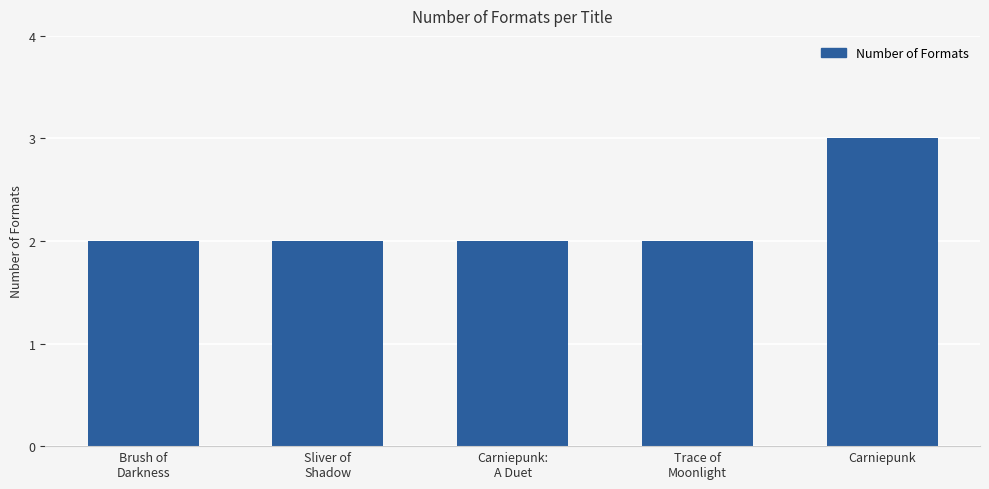

What is the smallest value displayed?

2